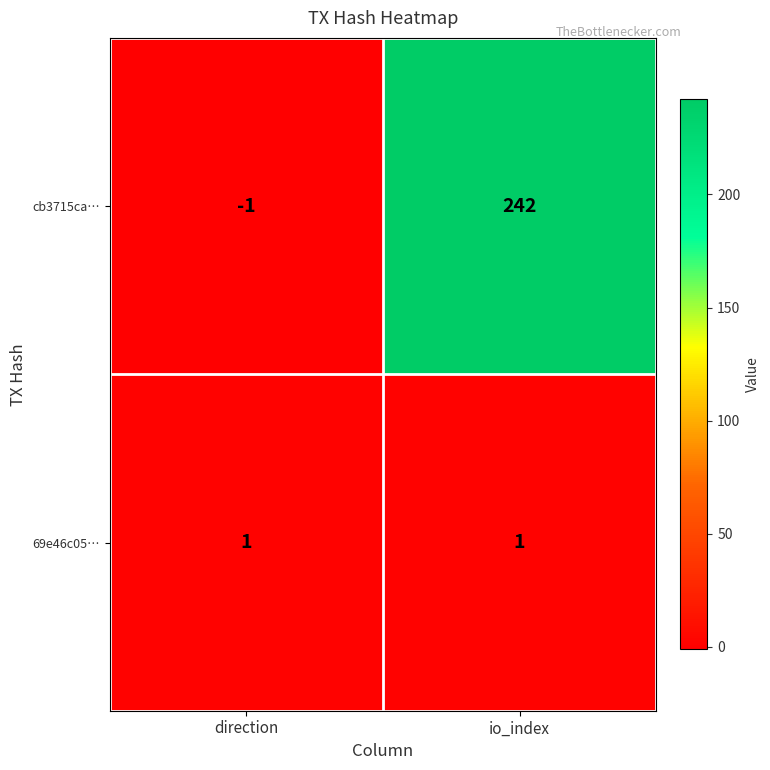

Which series has the largest total across all categories?

cb3715ca…